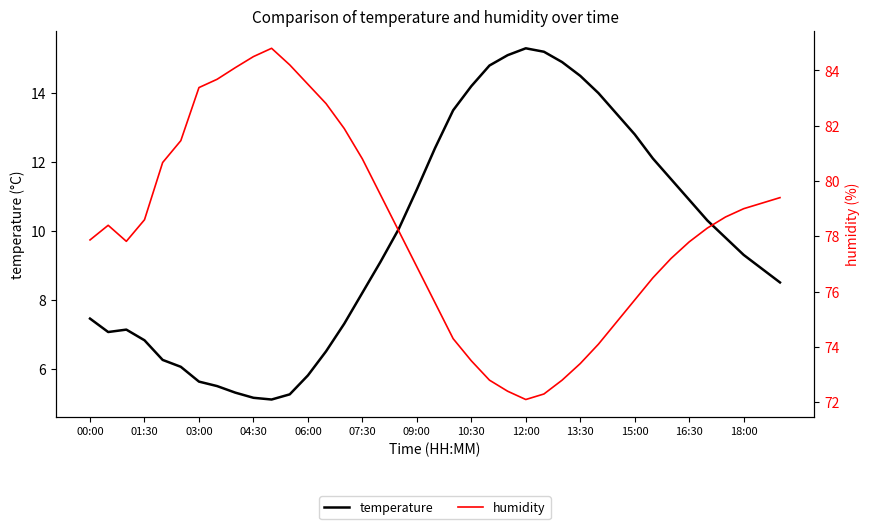

The humidity series shows 42.1 at 26. True or false?

False